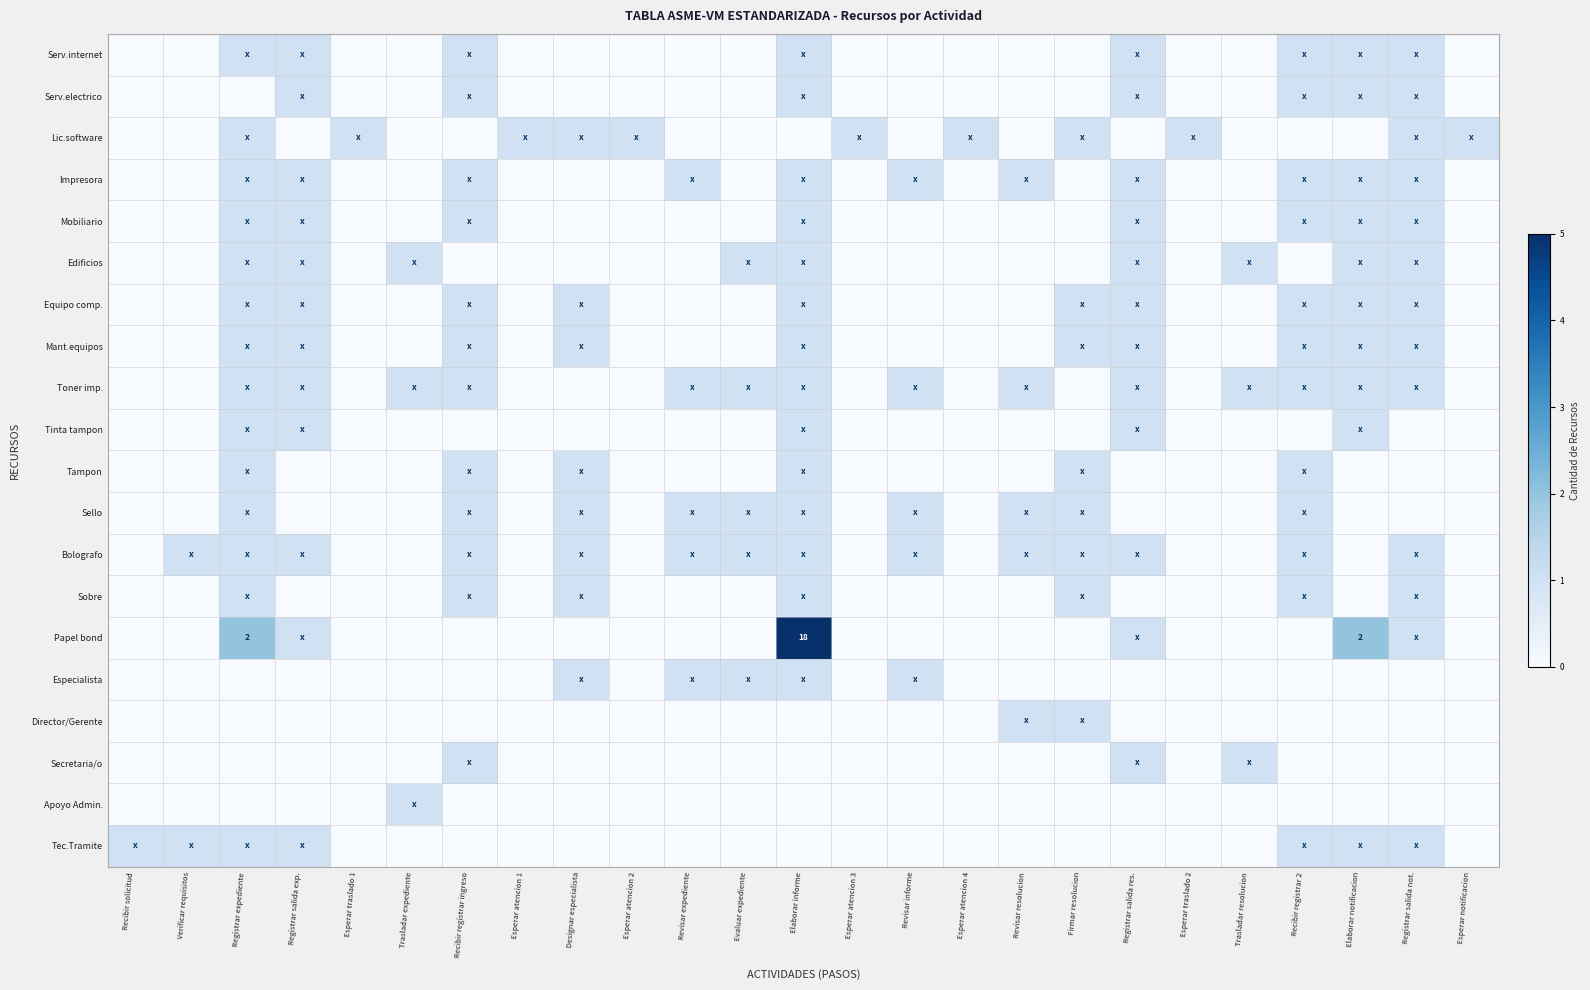

How many Sobre values are between 0 and 1?

25